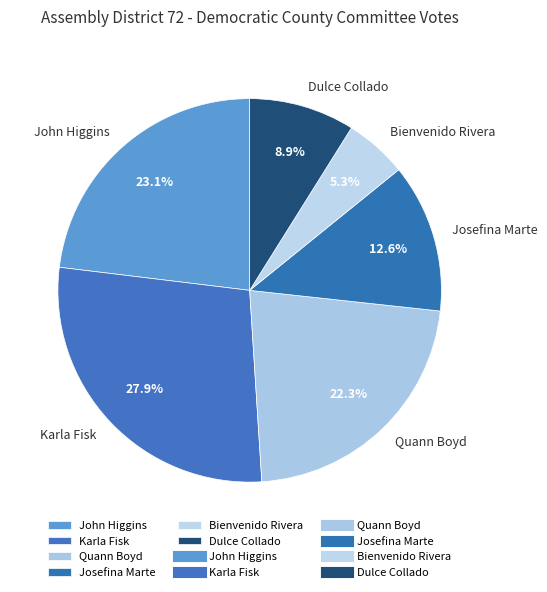

To the nearest percent, what is the average slice percentage?

17%